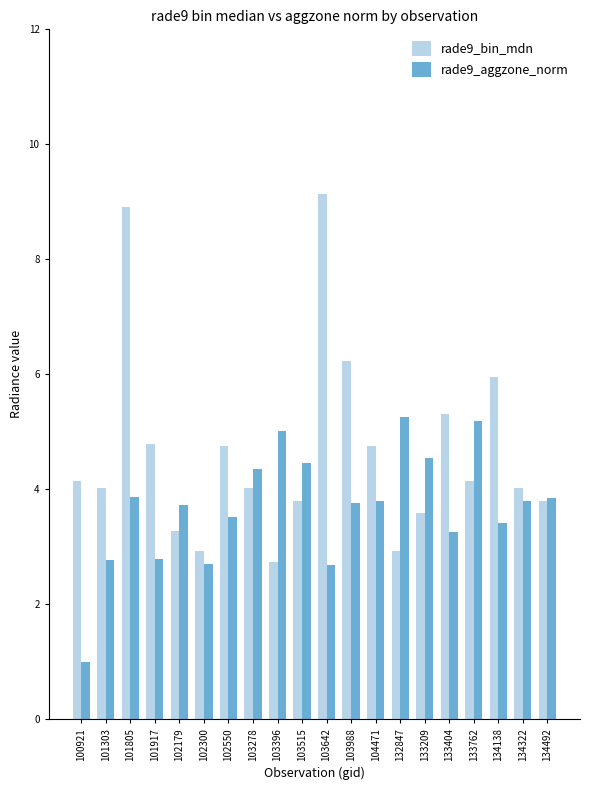

What is the difference between the second highest and minimum values in the rade9_aggzone_norm series?

4.2